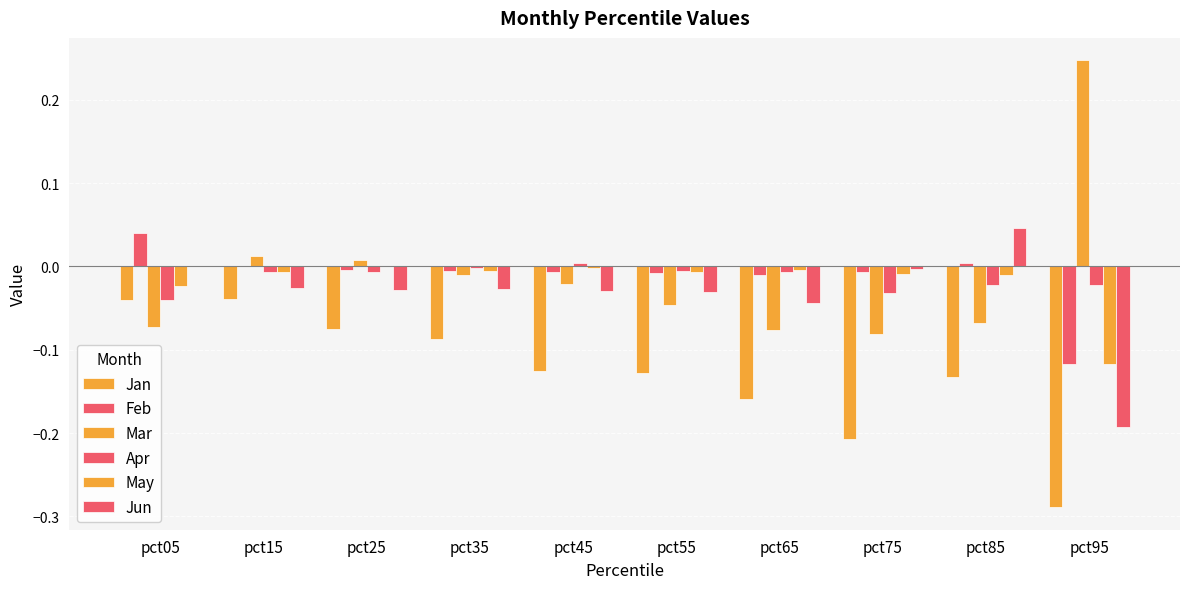

List the labels in order of Jun value, largest first.

pct85, pct05, pct75, pct15, pct35, pct25, pct45, pct55, pct65, pct95